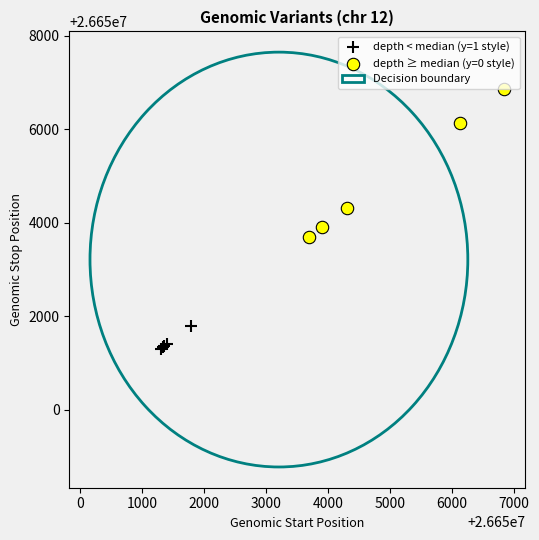

Which series reaches the minimum Y coordinate?

depth < median (y=1 style)